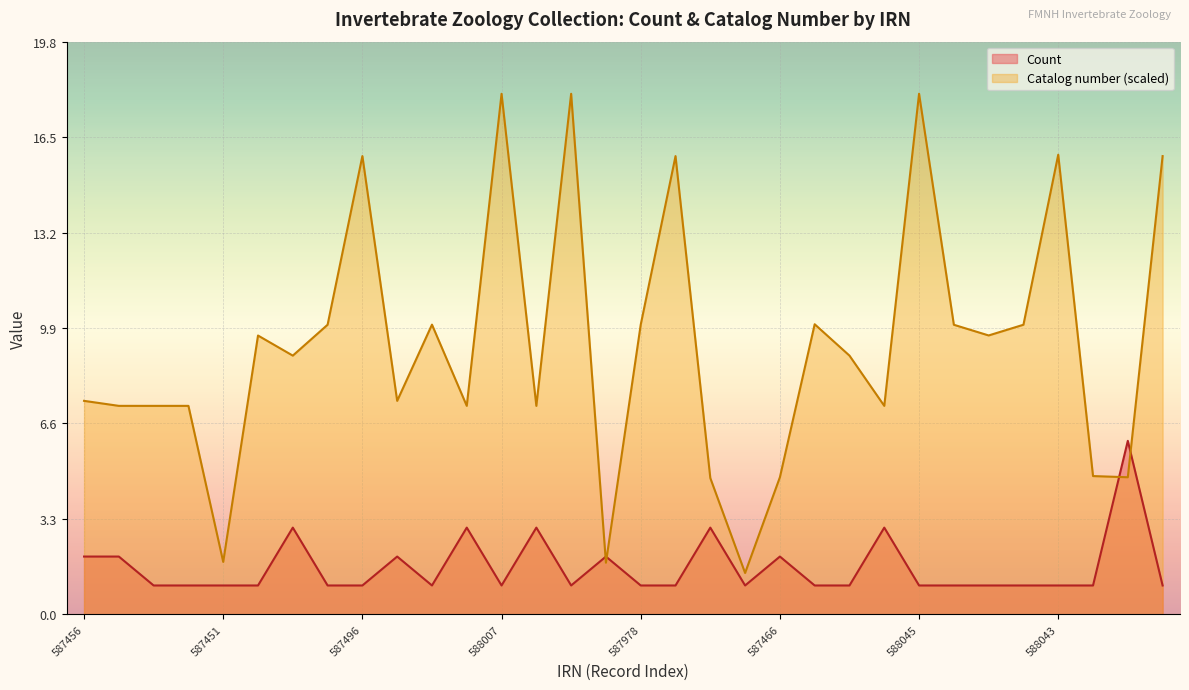

Rank the series by their maximum value, from lowest to highest.

Count, Catalog number (scaled)